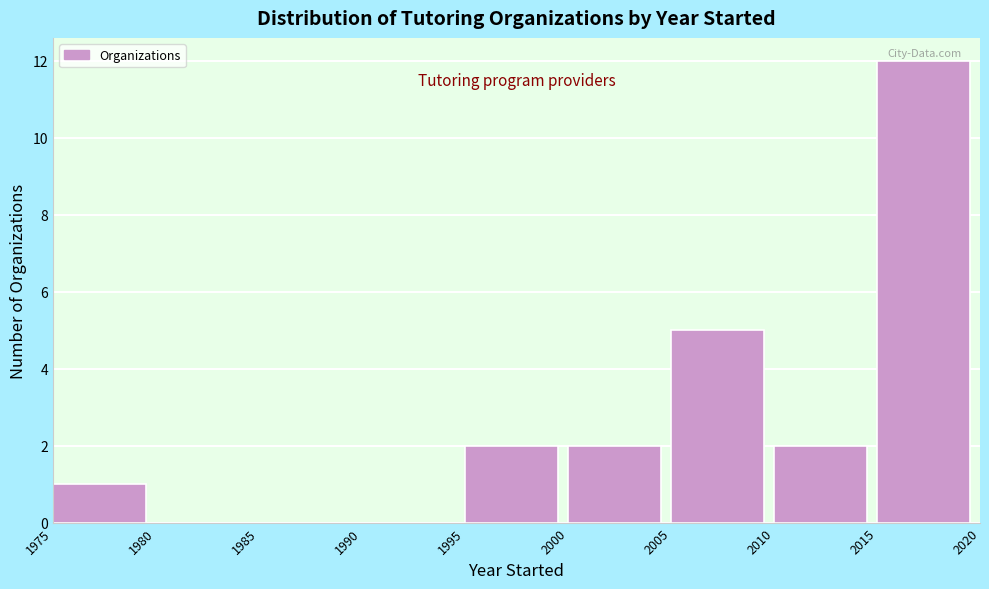

Reading left to right, list every bar in this chart as the range it spans on the x-axis followed by its height. The values are not printed on the chart, so give them approximately, as read against the axis.

1975 to 1980: 1
1980 to 1985: 0
1985 to 1990: 0
1990 to 1995: 0
1995 to 2000: 2
2000 to 2005: 2
2005 to 2010: 5
2010 to 2015: 2
2015 to 2020: 12